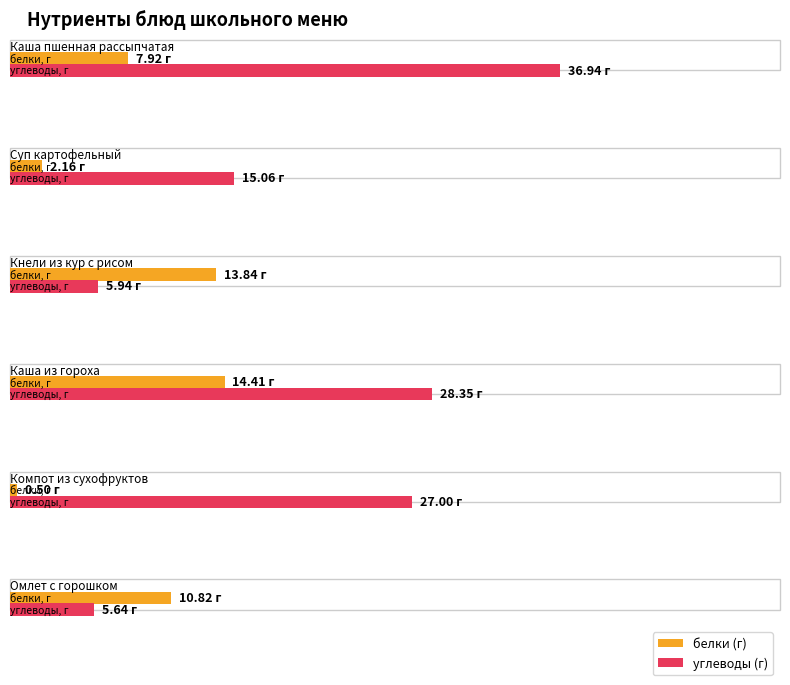

The value of белки at Компот из сухофруктов is 51.1. True or false?

False